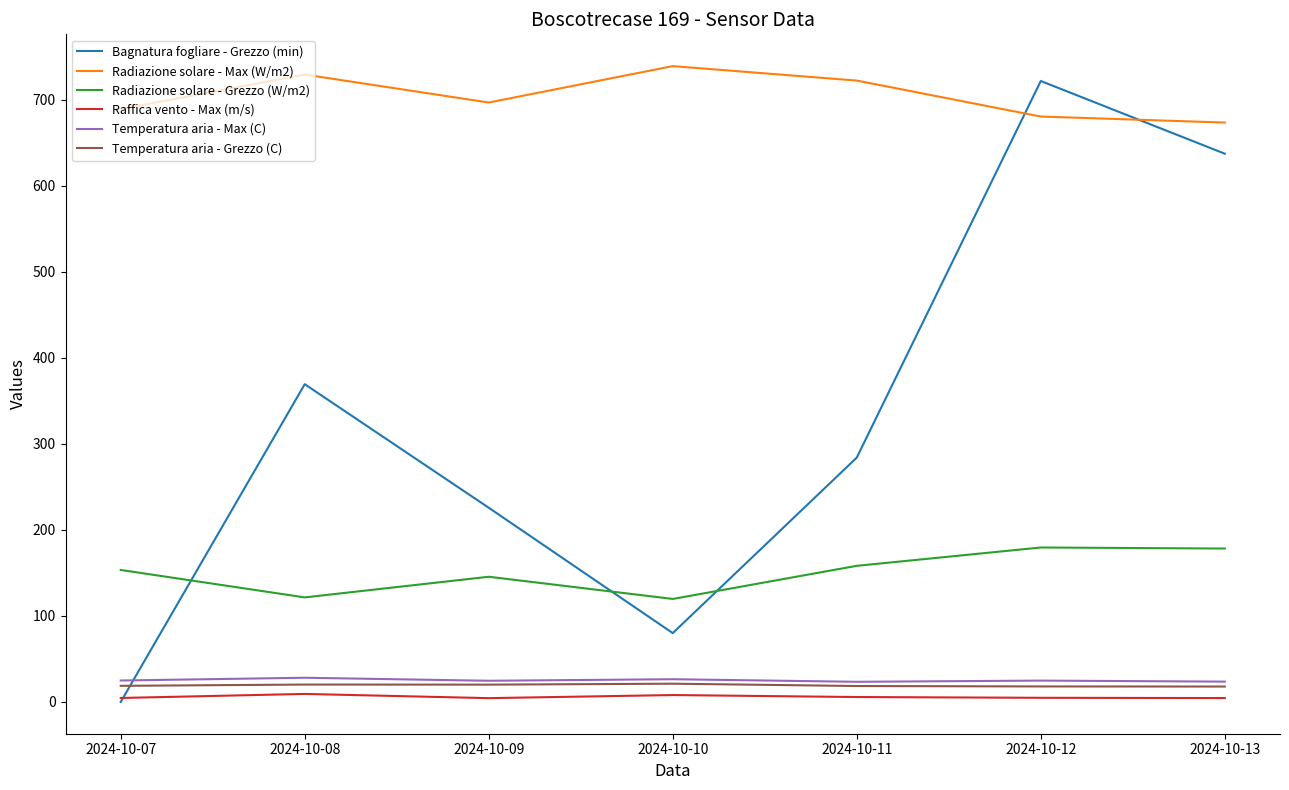

Does the chart display data point markers on the line(s)?

No